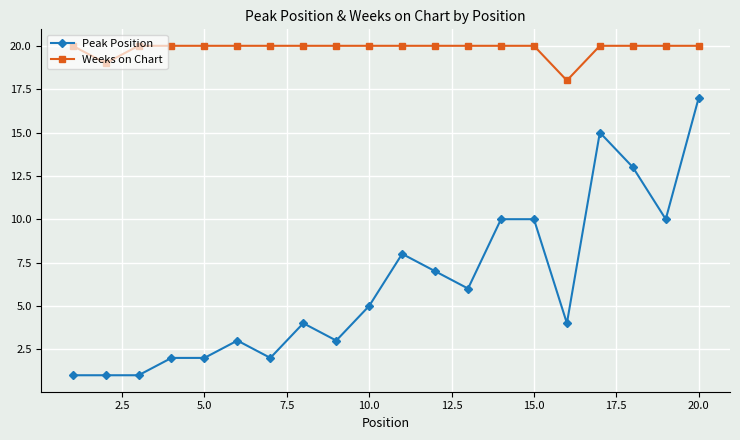

What is the difference between the second highest and second lowest values in the Peak Position series?

14